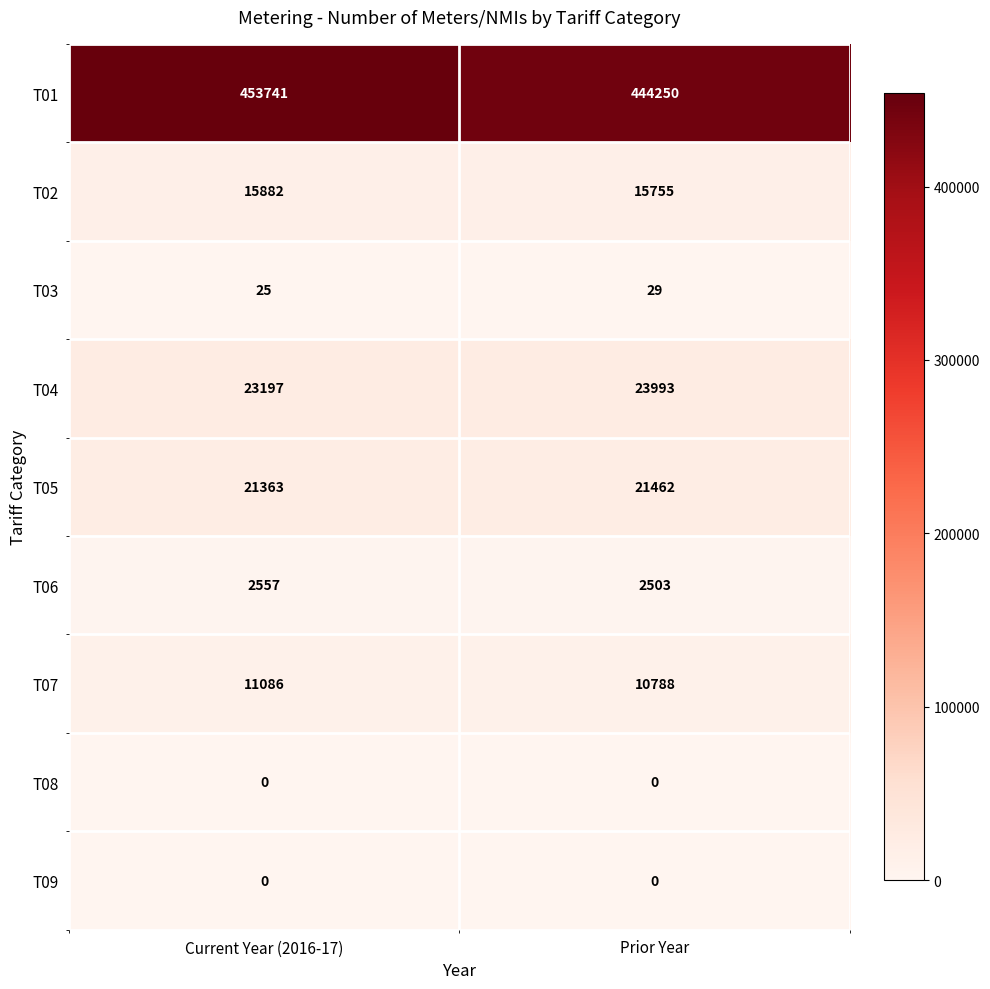

Which series has the widest spread of values?

T01